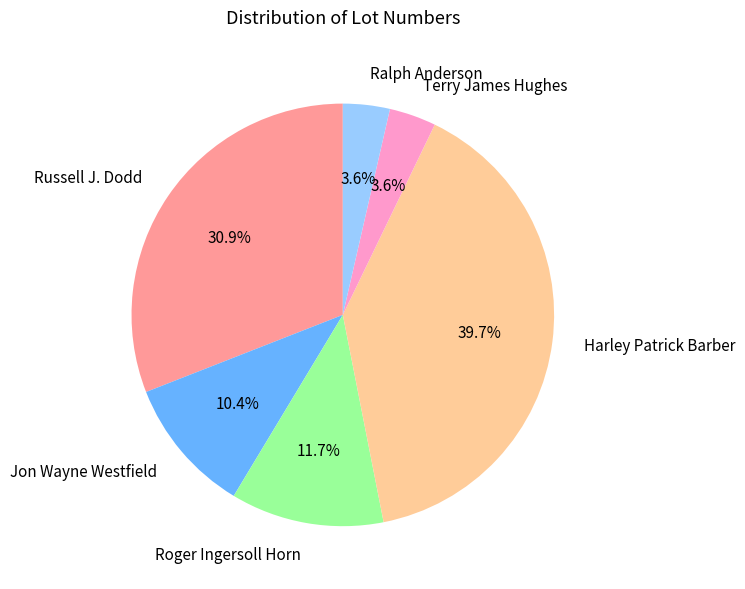

Which slice is the largest?

Harley Patrick Barber